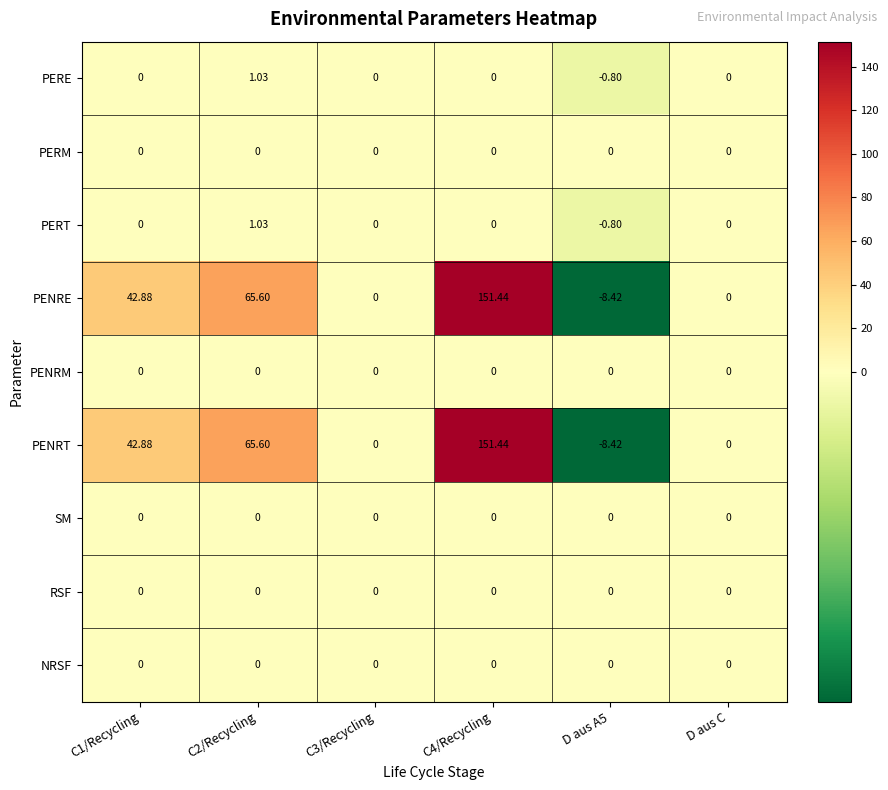

Is the value of PERM at C2/Recycling greater than the value of PENRE at C4/Recycling?

No